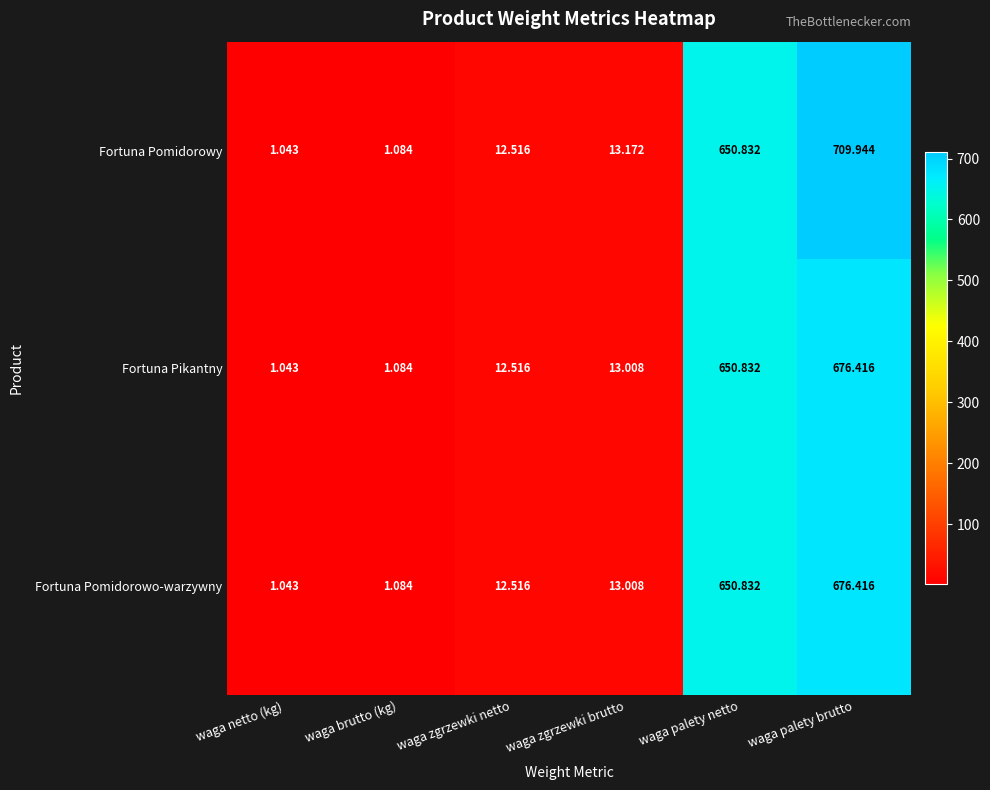

List the labels in order of Fortuna Pomidorowy value, smallest first.

waga netto (kg), waga brutto (kg), waga zgrzewki netto, waga zgrzewki brutto, waga palety netto, waga palety brutto